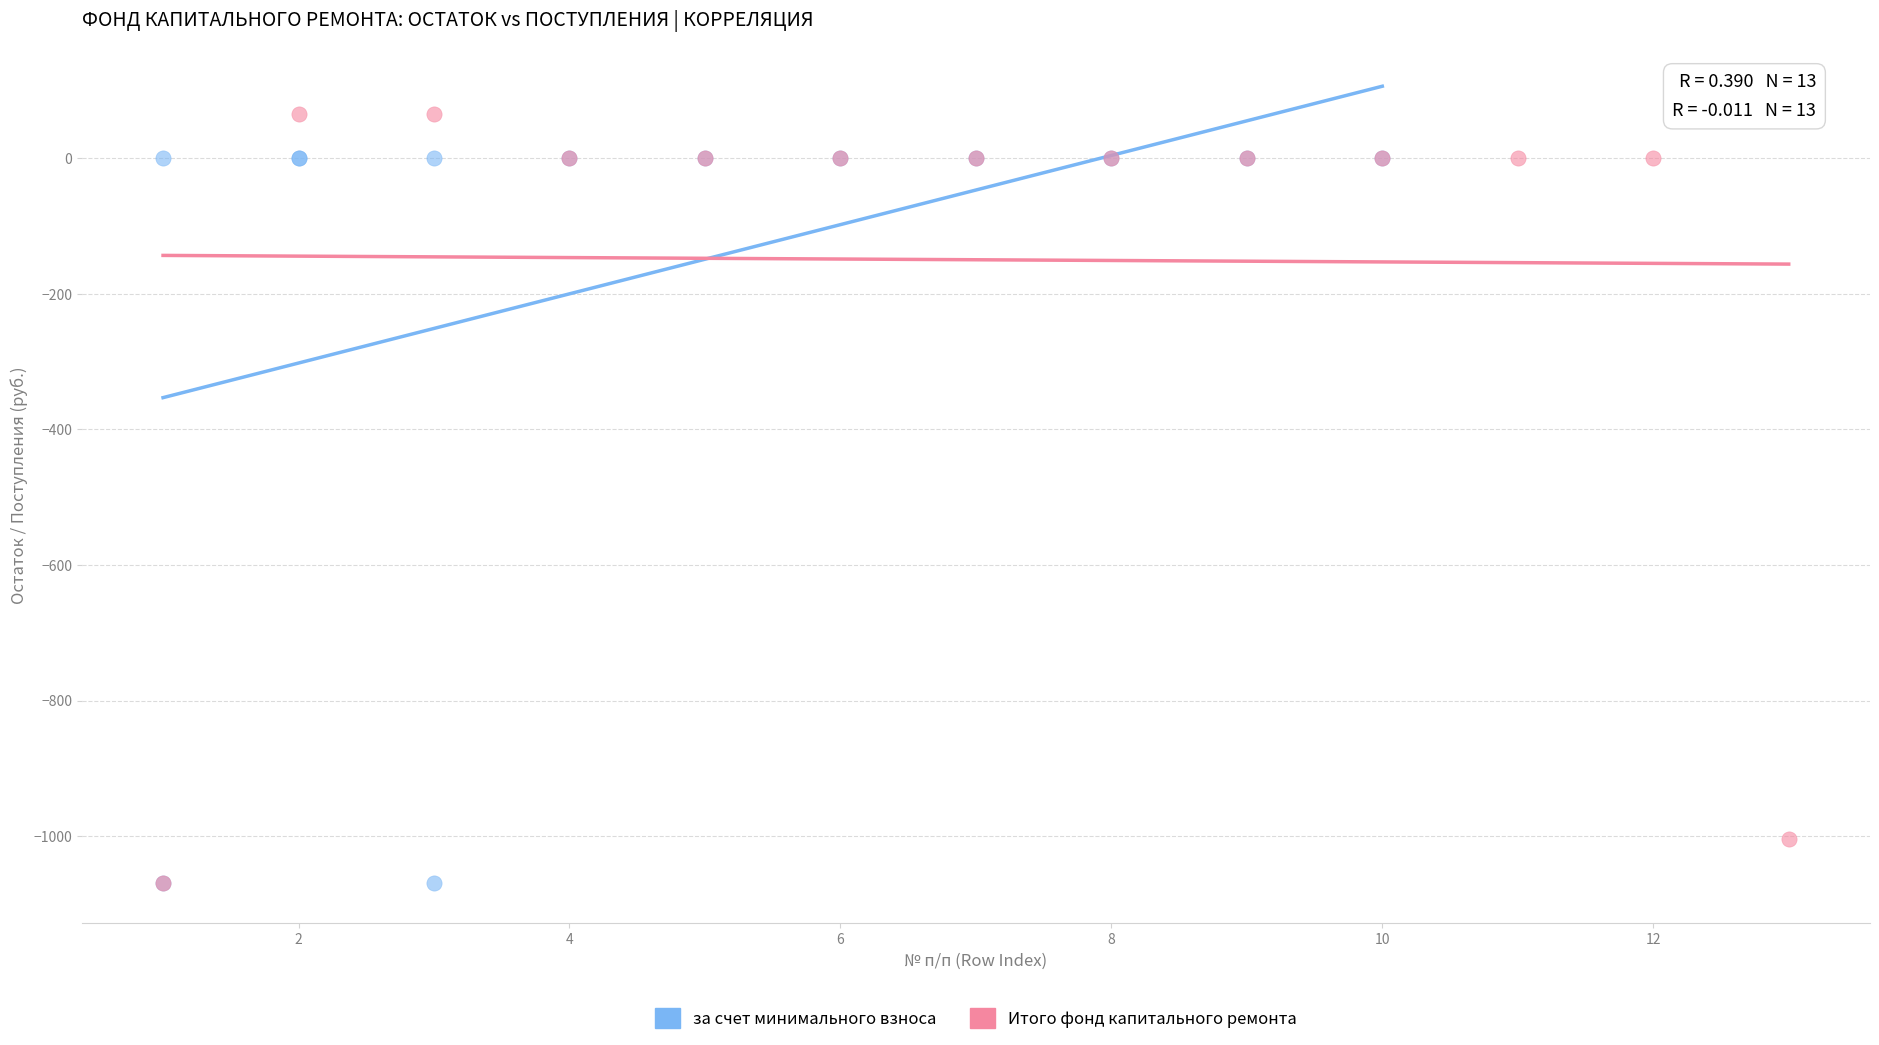

What are all the series names shown in the legend?

за счет минимального взноса, Итого фонд капитального ремонта